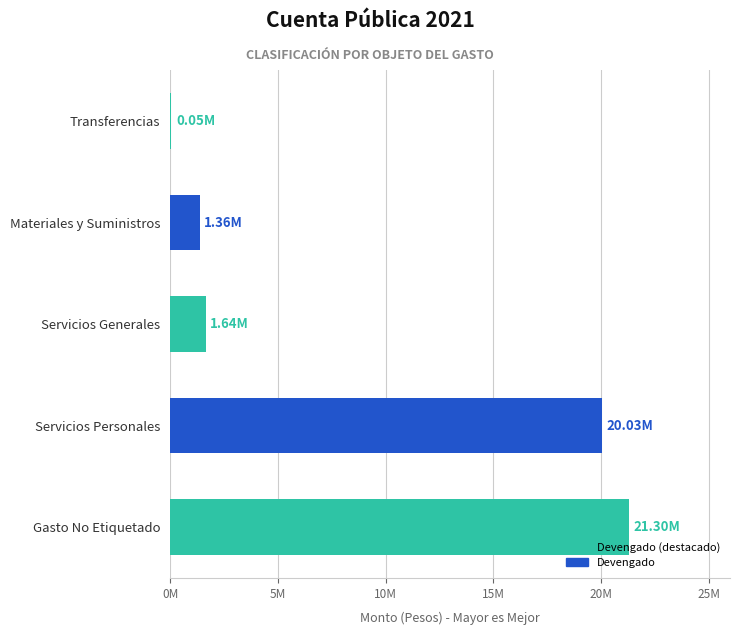

What is the maximum value shown in the chart?

21297478.7